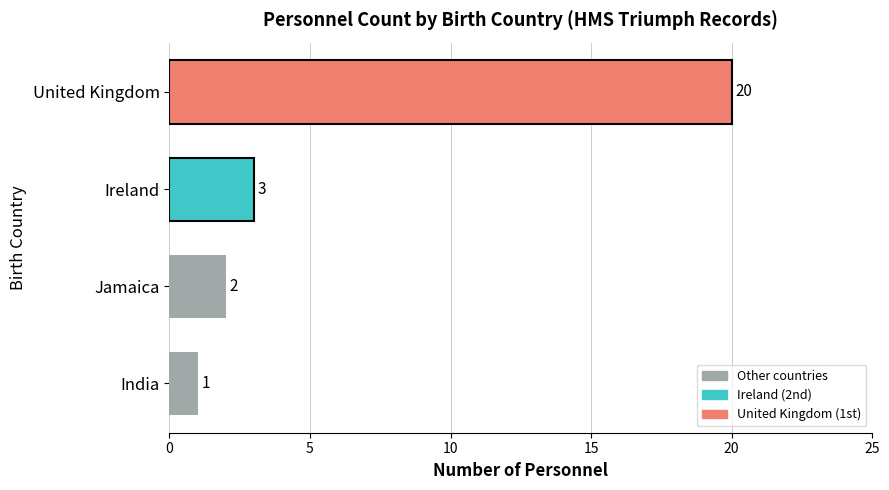

Reading top to bottom, what are all the values shown in this chart?

20	3	2	1